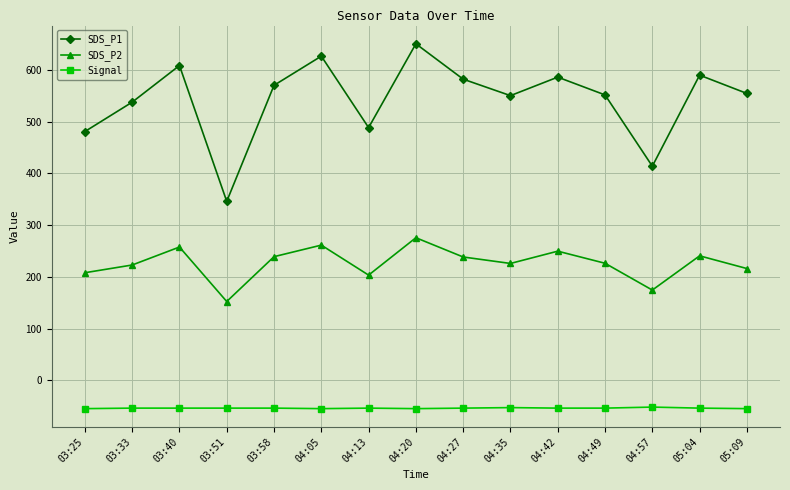

At which category does SDS_P2 reach its first local valley?

03:51